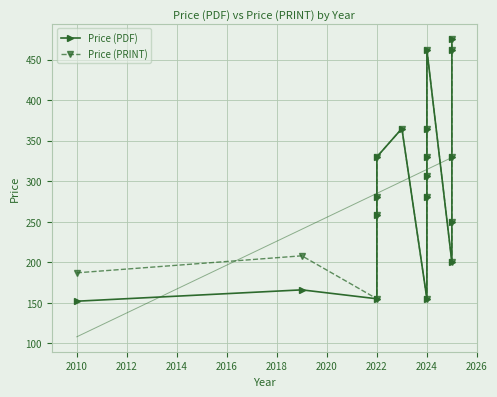

What is the difference between the maximum and minimum values in the Price (PRINT) series?

321